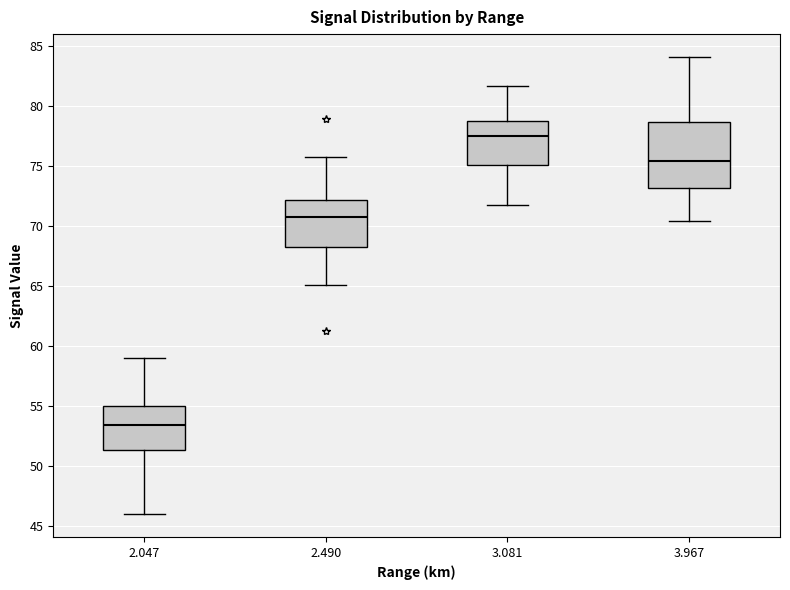

Which box is the tallest, from its lower edge to its upper edge?

3.967